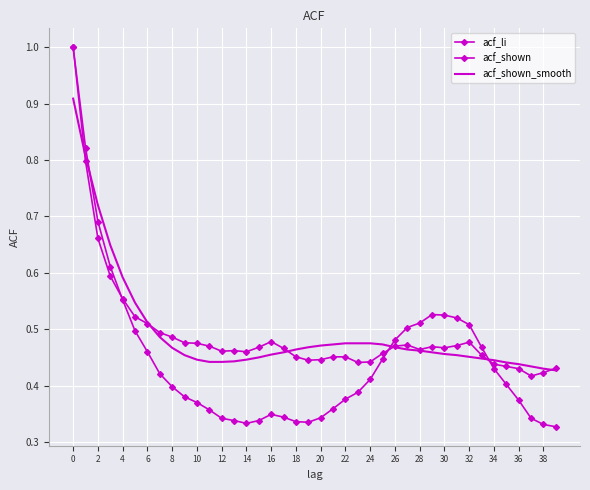

Rank the series by their maximum value, from highest to lowest.

acf_li, acf_shown, acf_shown_smooth